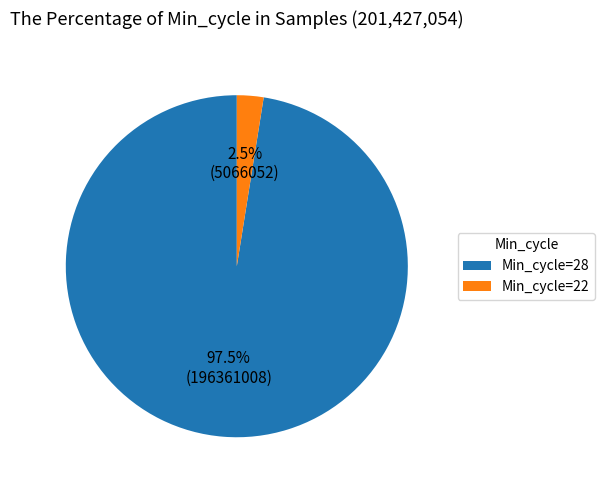

Rank the categories by value from highest to lowest.

Min_cycle=28, Min_cycle=22